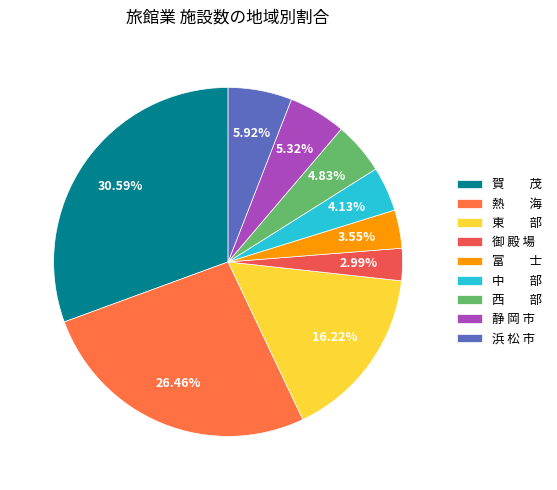

How many slices are in this pie chart?

9